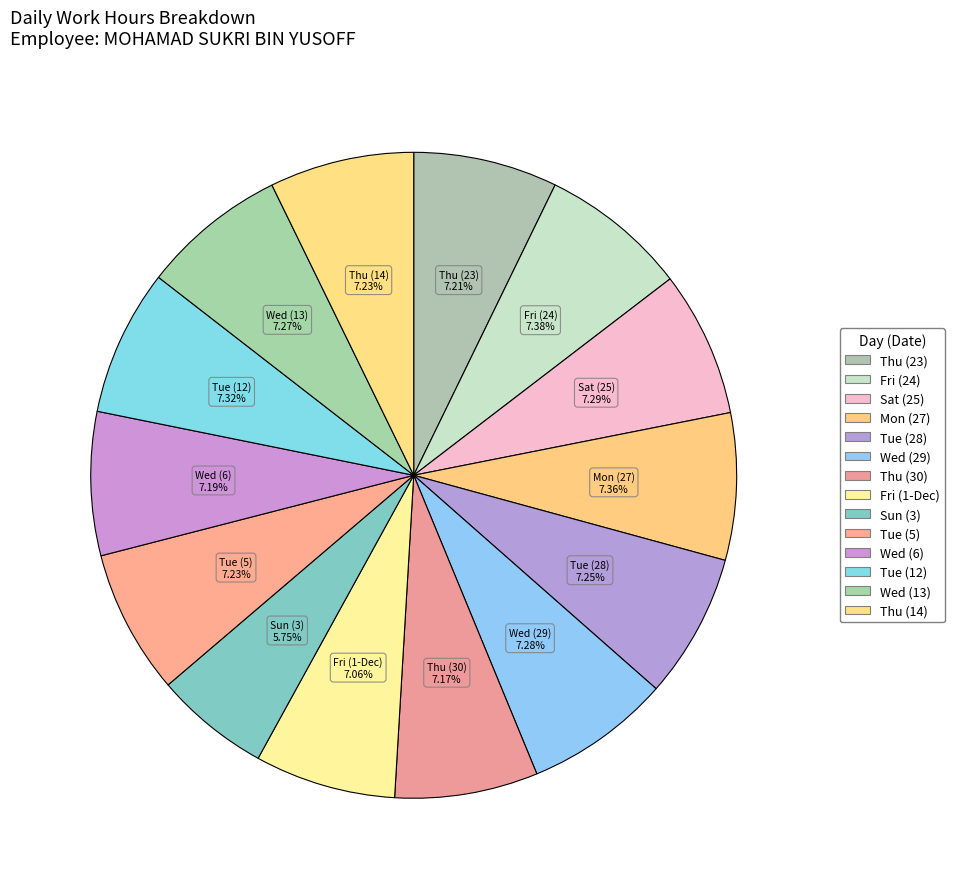

Rank the categories by value from highest to lowest.

Fri (24), Mon (27), Tue (12), Sat (25), Wed (29), Wed (13), Tue (28), Tue (5), Thu (14), Thu (23), Wed (6), Thu (30), Fri (1-Dec), Sun (3)